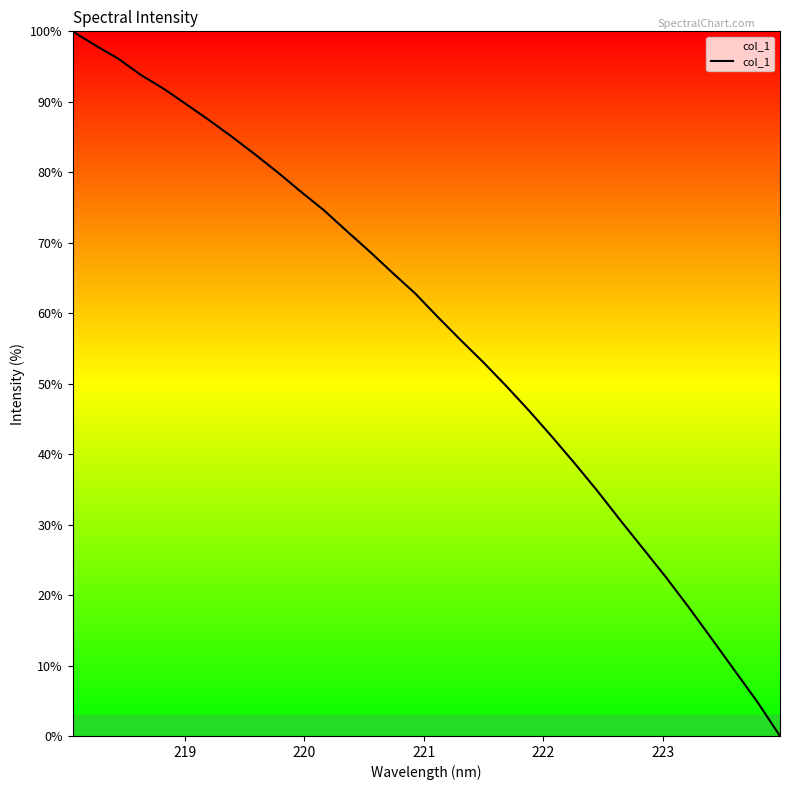

What is the difference between the maximum and minimum values?

100.0